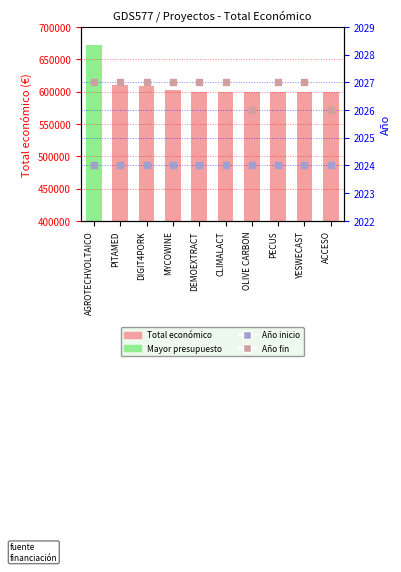

What is the total value across all series at ACCESO?

603829